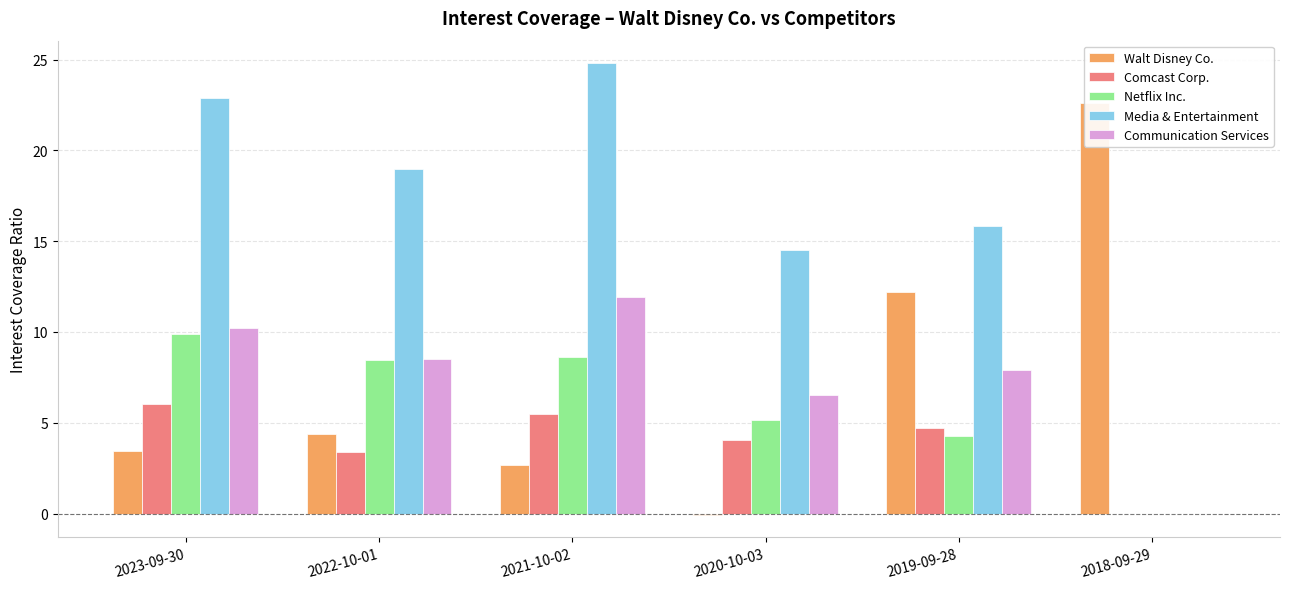

What value does the Comcast Corp. series have at 2022-10-01?

3.4